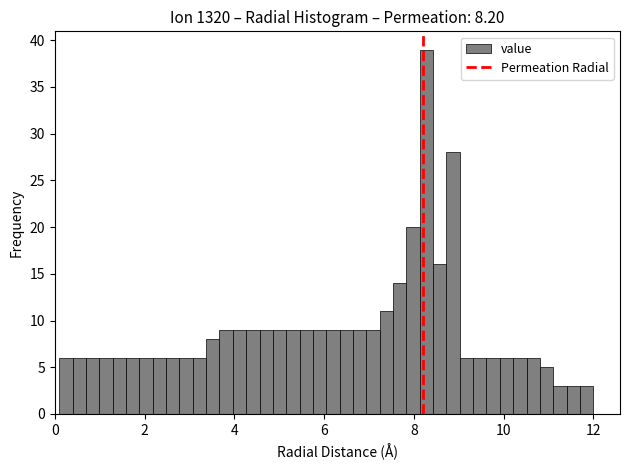

Around what value on the x-axis is the tallest bar? Give the approximate position of its centre, as read against the axis.

8.2